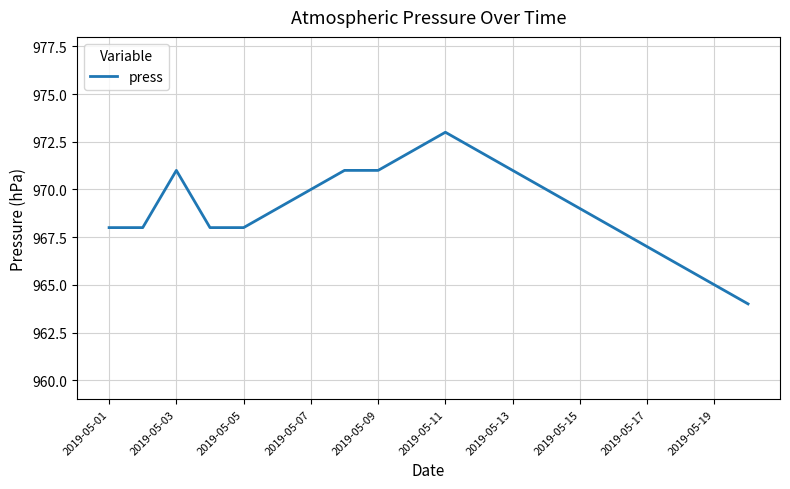

What is the maximum value shown in the chart?

973